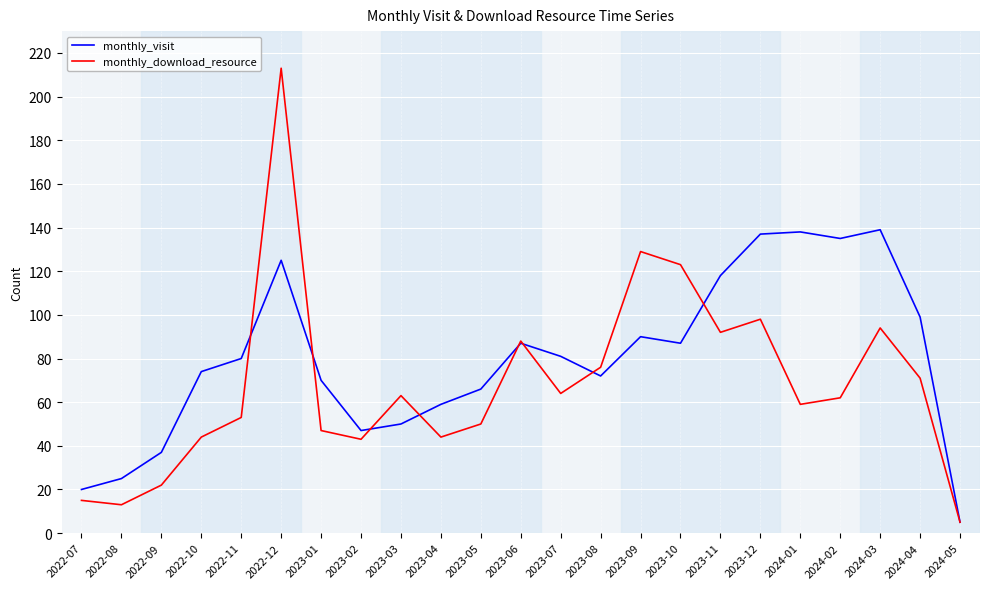

Where do monthly_visit and monthly_download_resource first cross each other?

2022-11 and 2022-12